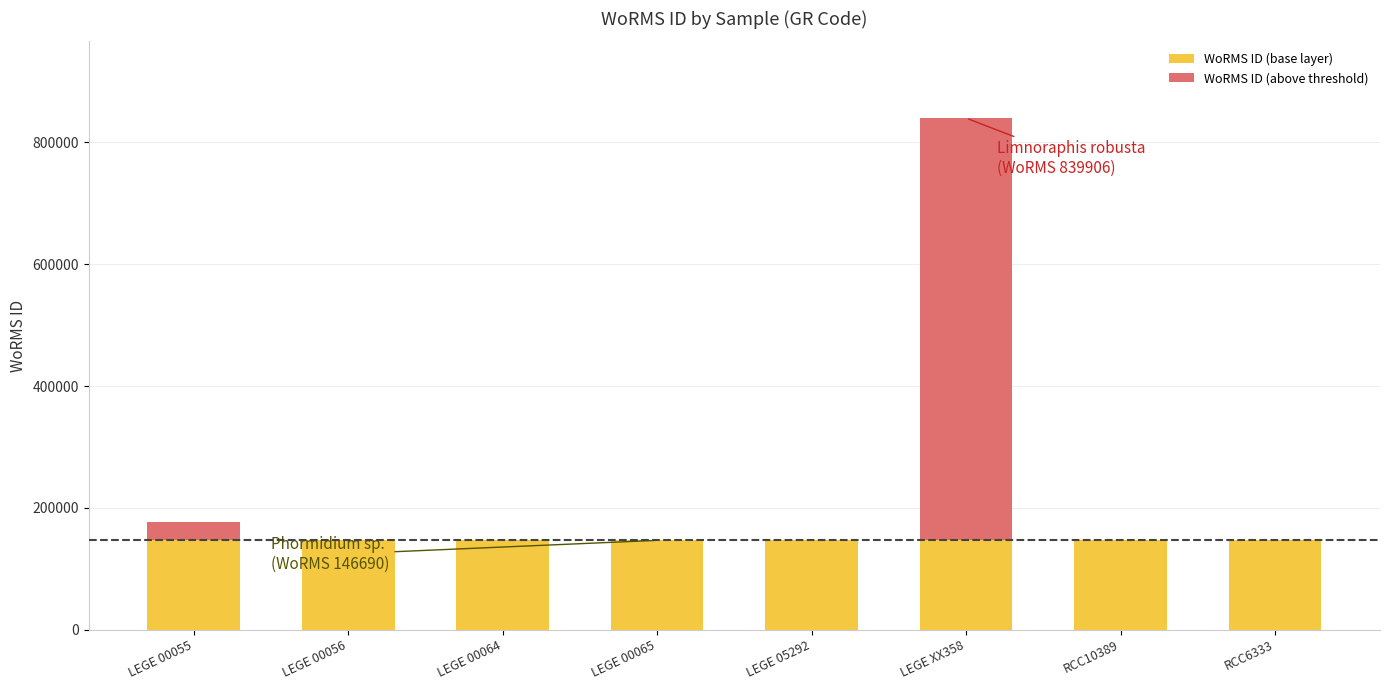

Are the bars horizontal?

No